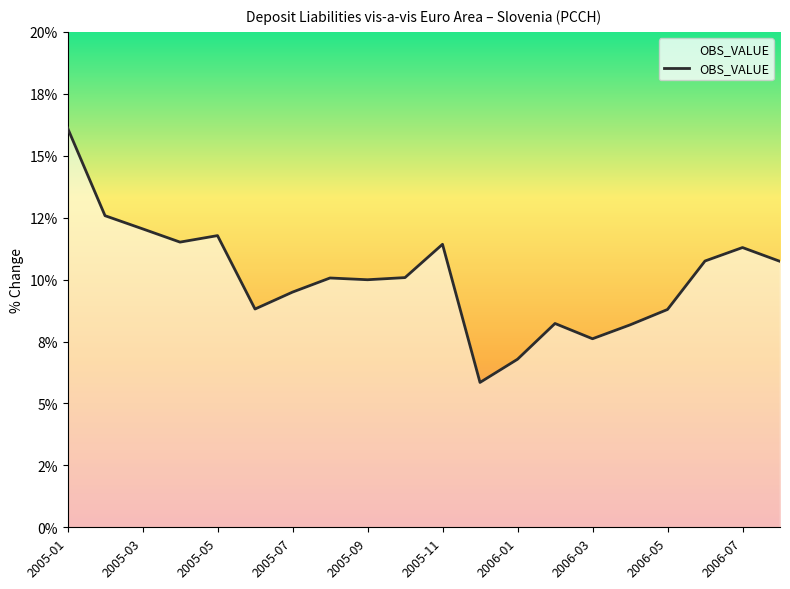

True or false: there are more than 1 points higher than both neighbors.

True